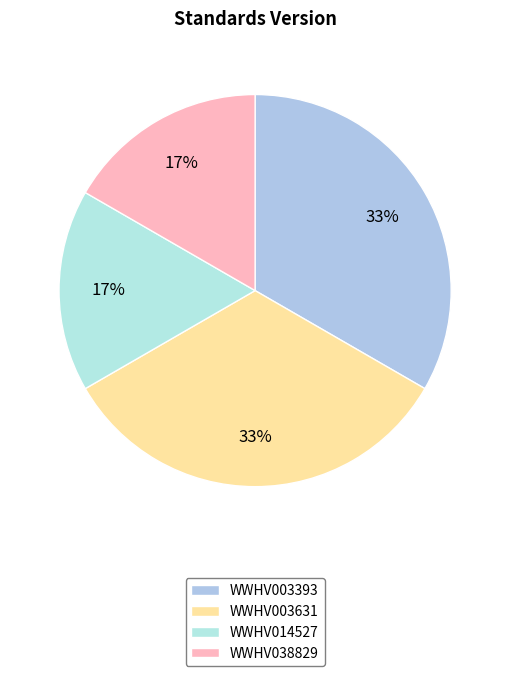

How many slices are in this pie chart?

4